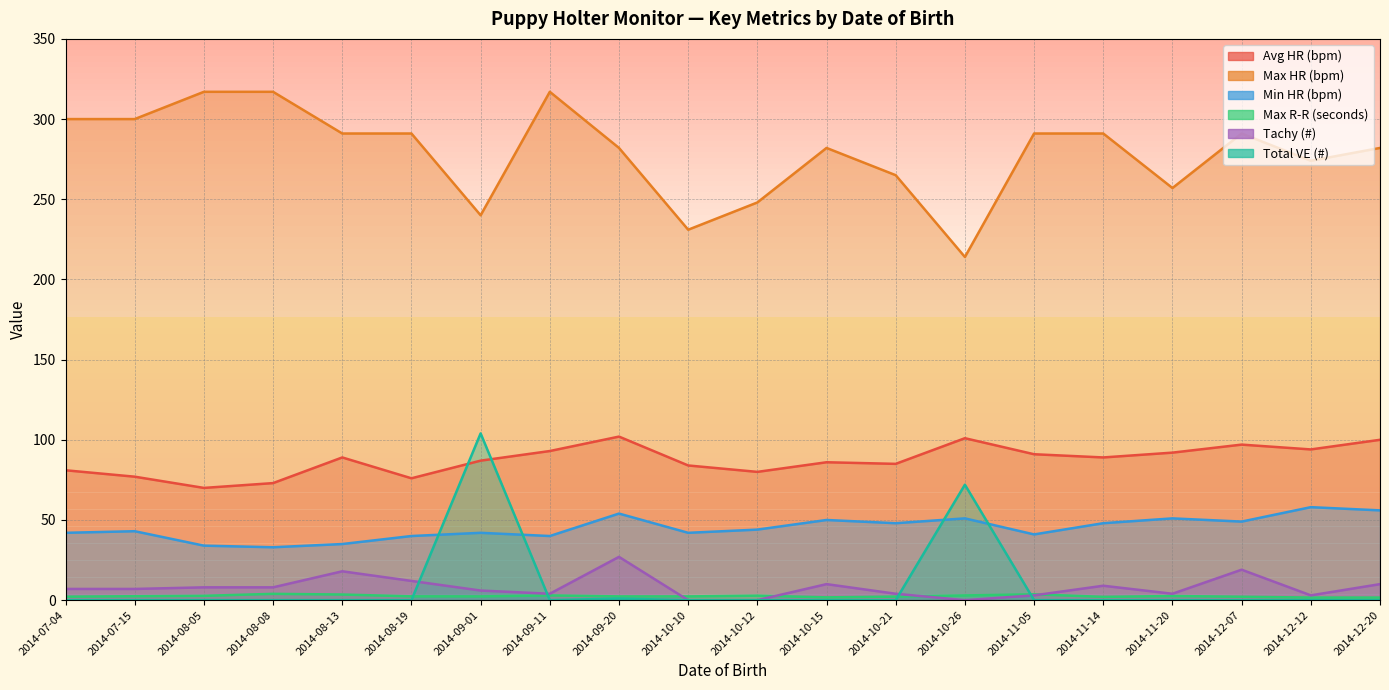

Reading left to right, extract all data points from this chart.

Avg HR (bpm): 81.0	77.0	70.0	73.0	89.0	76.0	87.0	93.0	102.0	84.0	80.0	86.0	85.0	101.0	91.0	89.0	92.0	97.0	94.0	100.0
Max HR (bpm): 300.0	300.0	317.0	317.0	291.0	291.0	240.0	317.0	282.0	231.0	248.0	282.0	265.0	214.0	291.0	291.0	257.0	291.0	274.0	282.0
Min HR (bpm): 42.0	43.0	34.0	33.0	35.0	40.0	42.0	40.0	54.0	42.0	44.0	50.0	48.0	51.0	41.0	48.0	51.0	49.0	58.0	56.0
Max R-R (seconds): 2.2	2.4	2.7	3.9	3.5	2.4	2.3	3.0	2.3	2.3	2.8	1.8	2.2	3.0	3.7	2.1	2.6	2.1	1.6	1.6
Tachy (#): 7.0	7.0	8.0	8.0	18.0	12.0	6.0	4.0	27.0	0.0	0.0	10.0	4.0	0.0	3.0	9.0	4.0	19.0	3.0	10.0
Total VE (#): 0.0	0.0	0.0	0.0	0.0	0.0	104.0	0.0	1.0	0.0	0.0	0.0	0.0	72.0	0.0	0.0	0.0	0.0	0.0	0.0